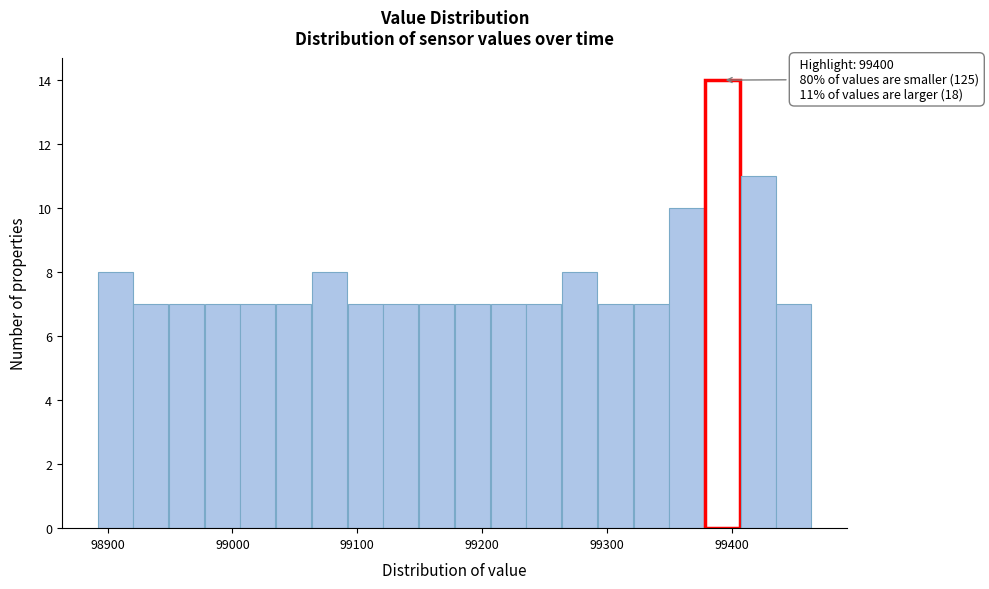

Around what value on the x-axis is the tallest bar? Give the approximate position of its centre, as read against the axis.

99390